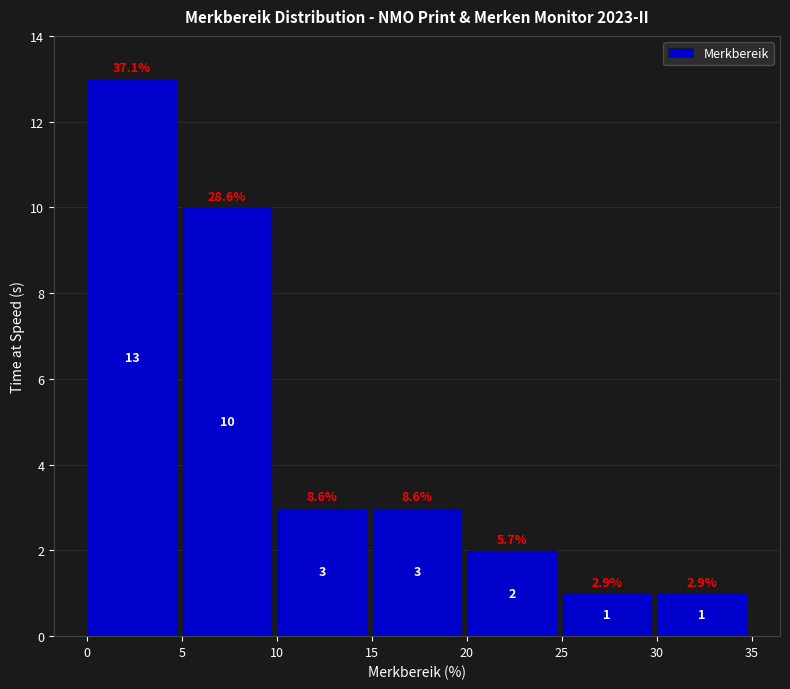

Reading left to right, list all the values displayed in this chart.

0=13	5=10	10=3	15=3	20=2	25=1	30=1